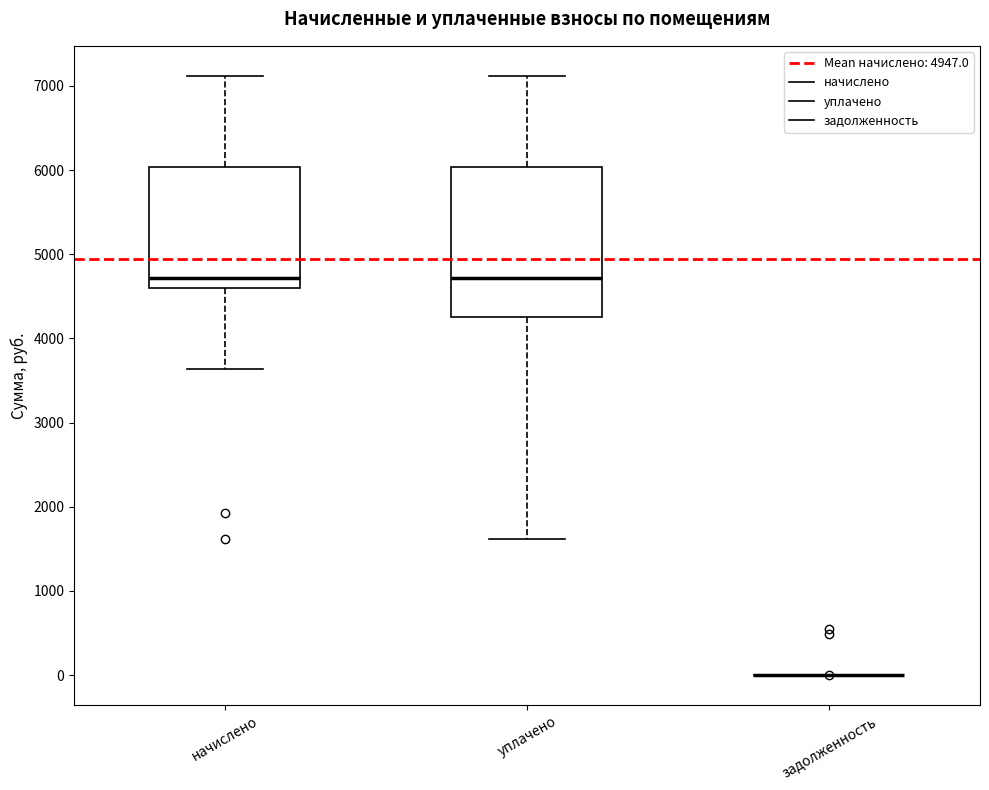

Comparing the boxes themselves (not the whiskers), which one is the tallest?

уплачено